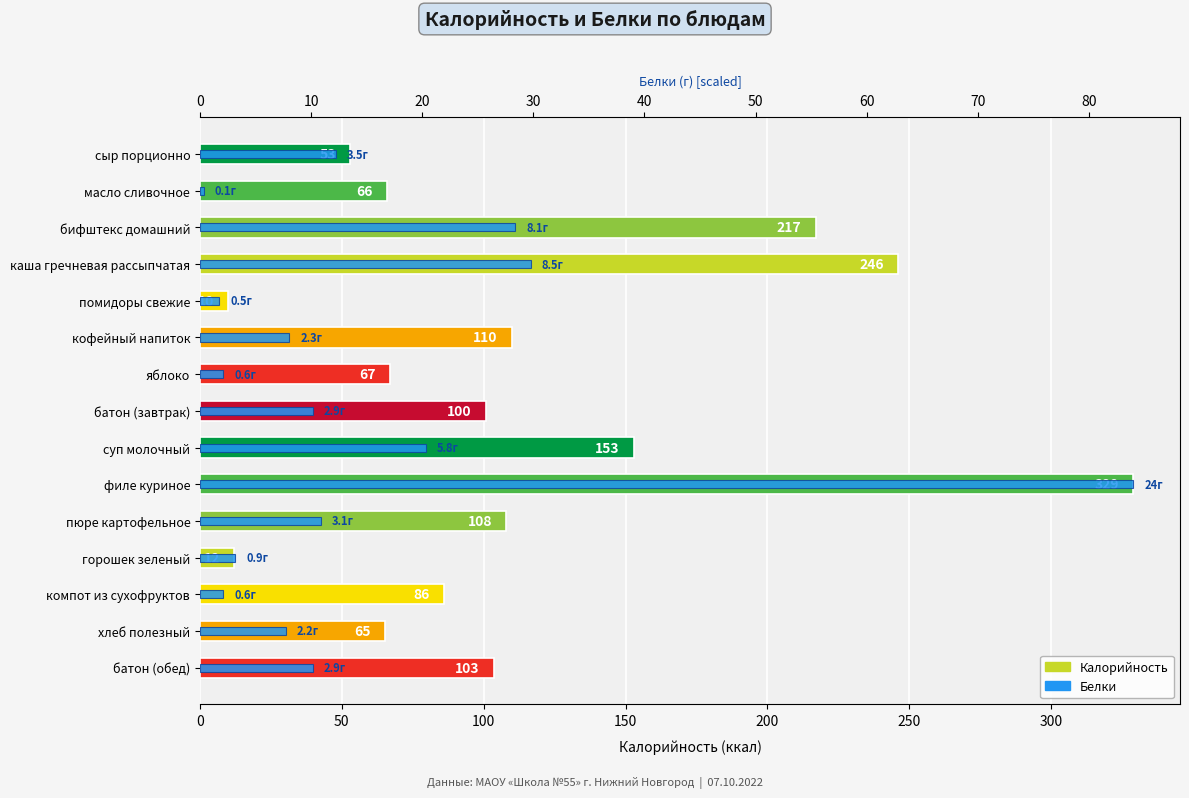

What is the value of the Белки bar at the 15th from the left?

10.2